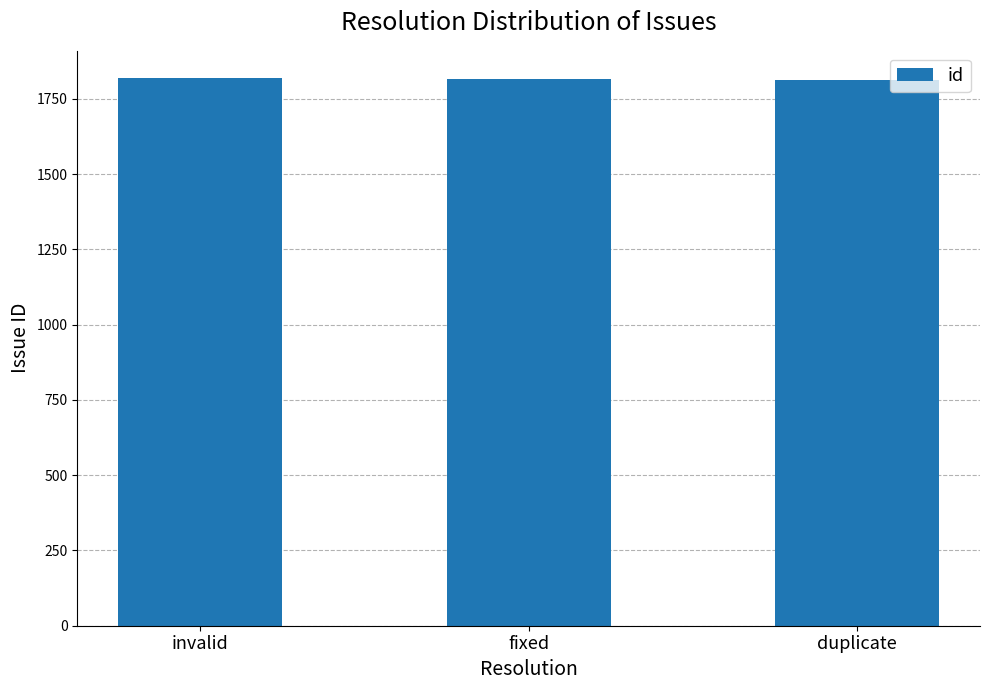

What is the sum of the values at invalid and fixed?

3637